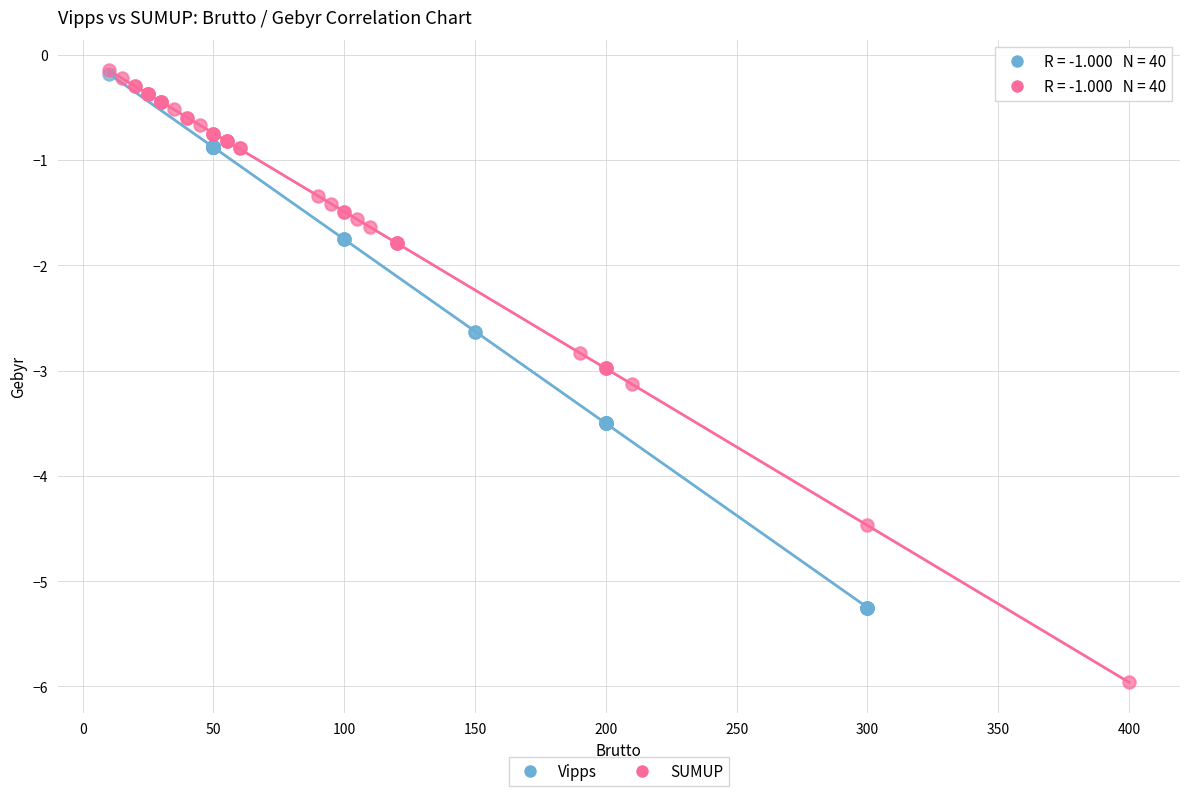

Which series has the largest Y range (max minus min)?

SUMUP